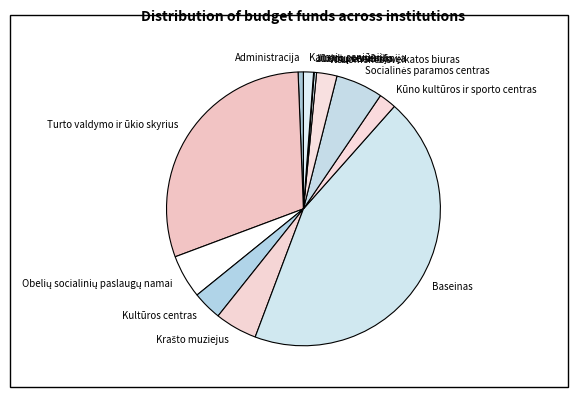

Is there any slice that represents more than half of the pie?

No